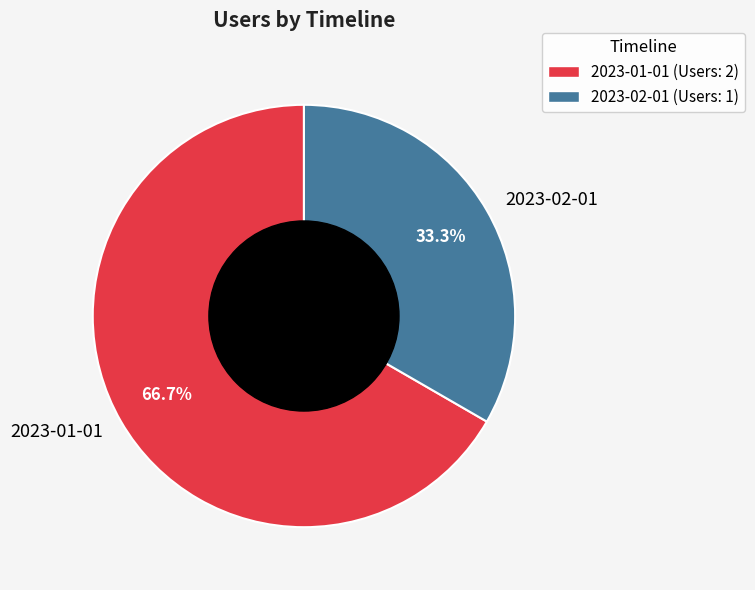

Is there any slice that represents more than half of the pie?

Yes